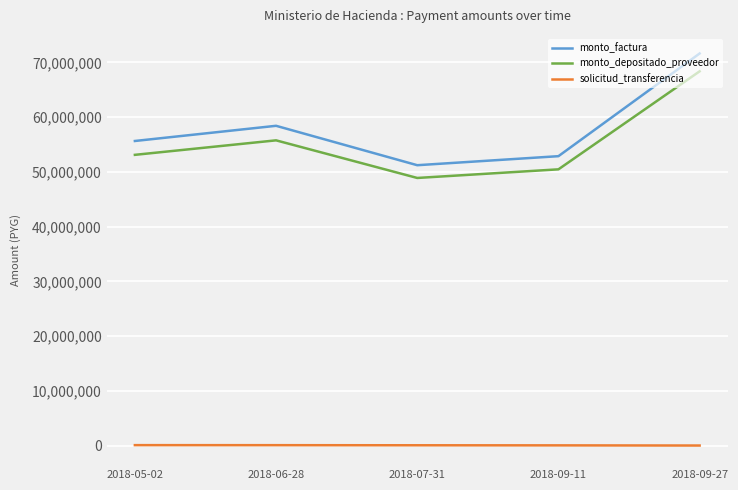

What is the total value across all series at 2018-05-02?

108868941